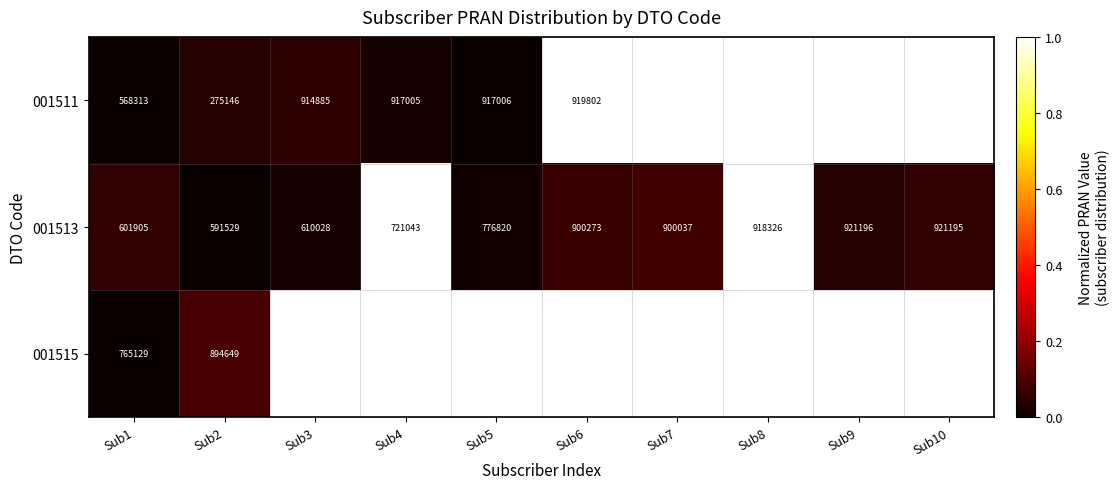

At how many categories does at least one series exceed 0?

10